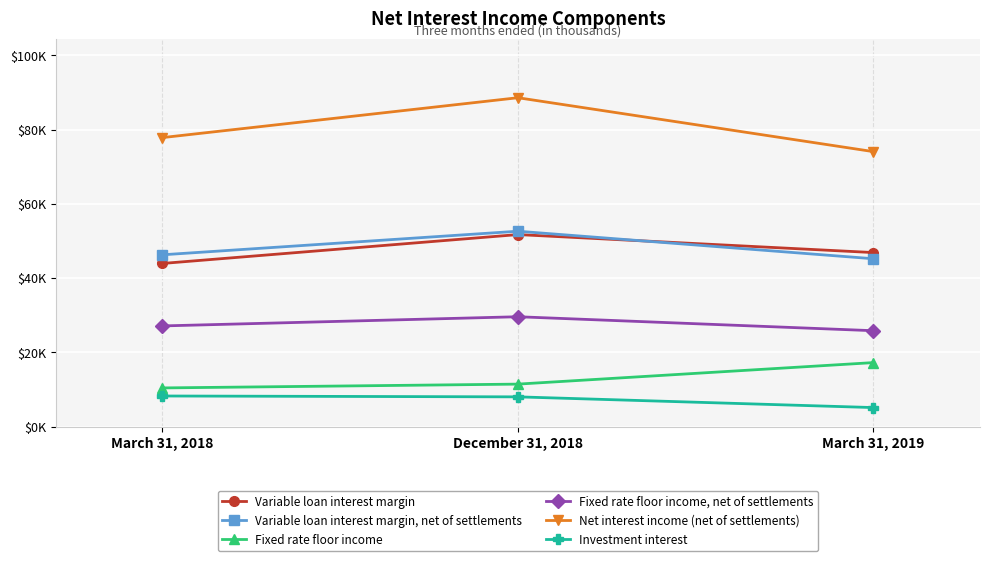

List the series in order of their peak value, lowest first.

Investment interest, Fixed rate floor income, Fixed rate floor income, net of settlements, Variable loan interest margin, Variable loan interest margin, net of settlements, Net interest income (net of settlements)